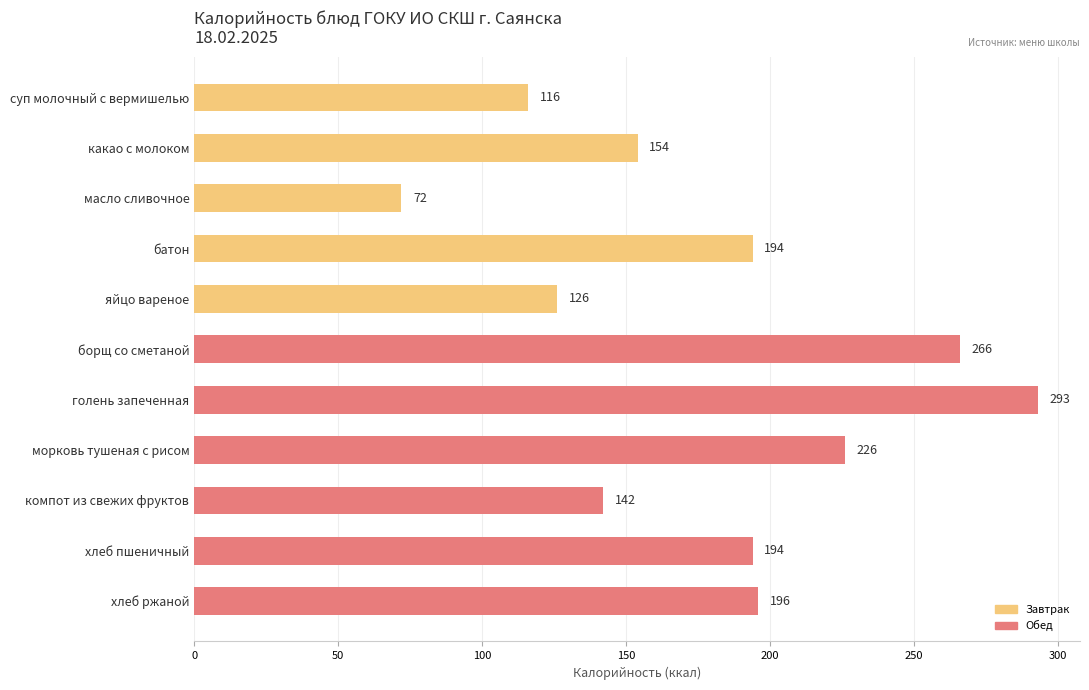

What is the average value?

180